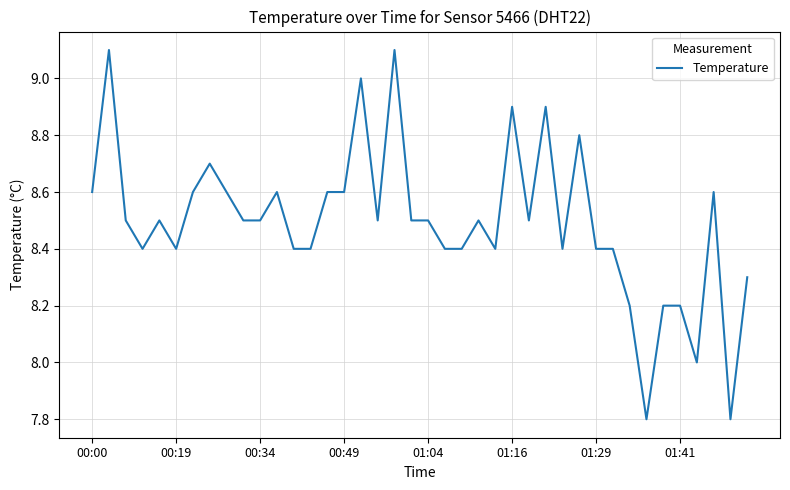

What is the difference between the second highest and second lowest values?

1.3